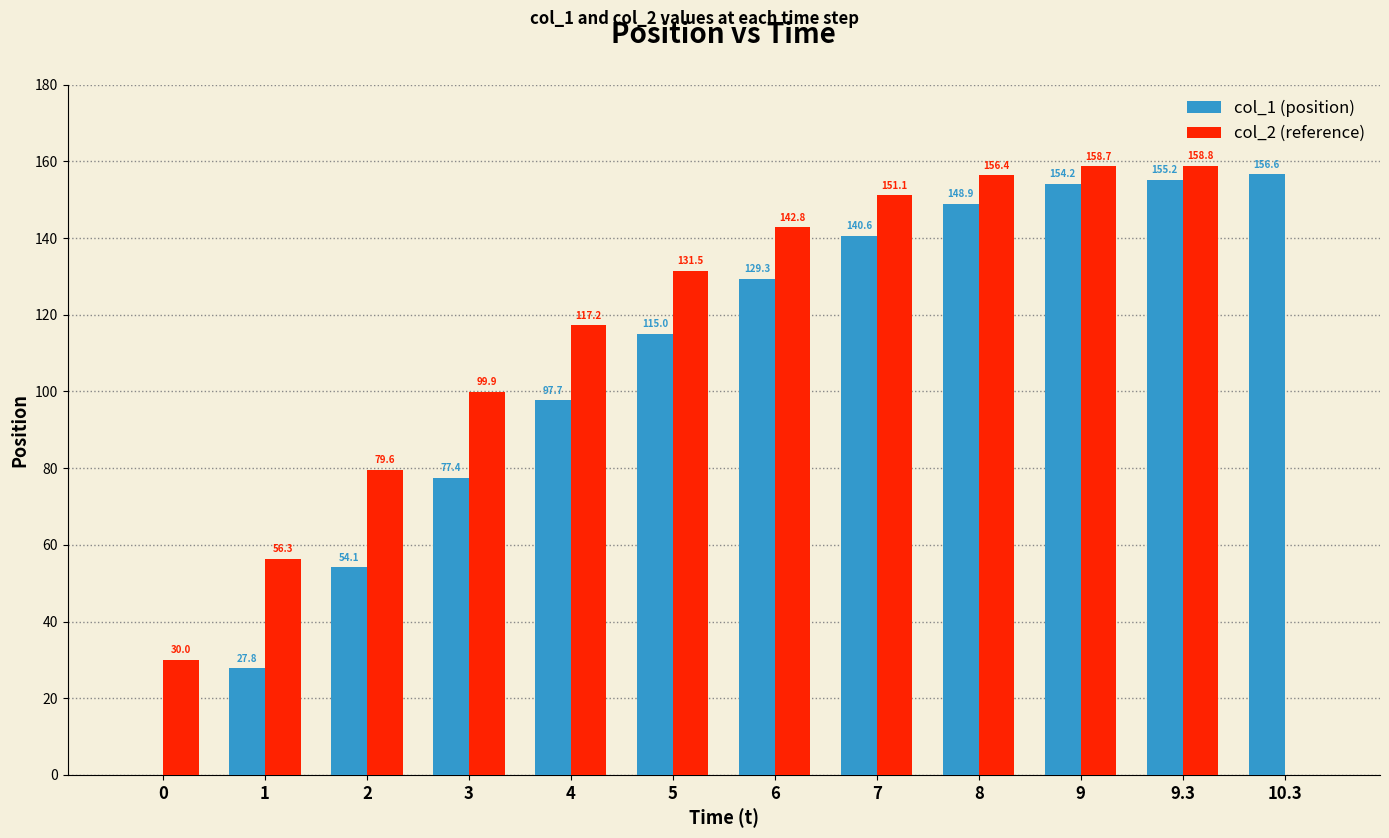

The col_1 (position) series shows 97.7 at 4. True or false?

True